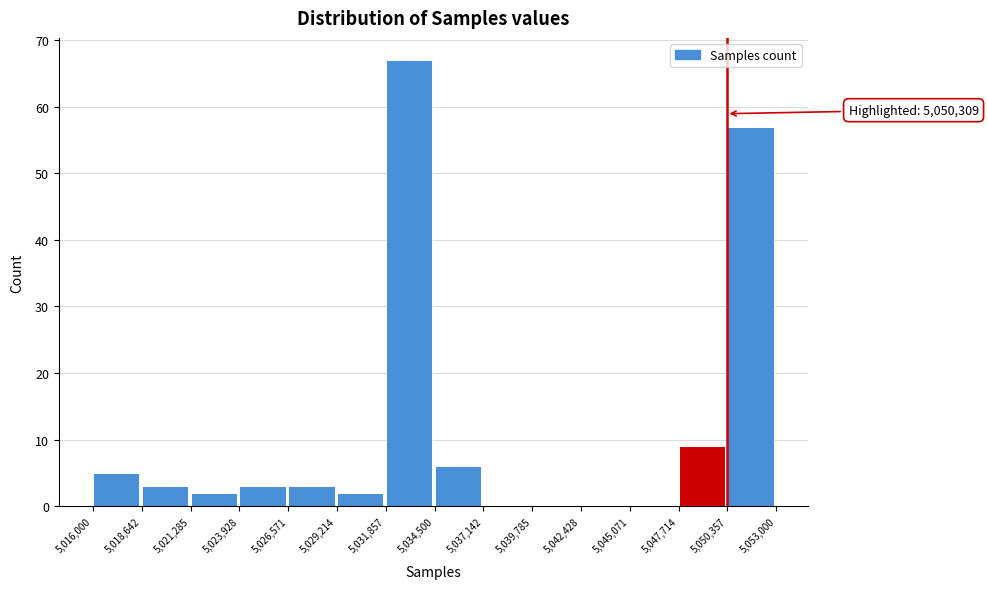

Which range on the x-axis has the tallest bar?

5,031,857 to 5,034,500